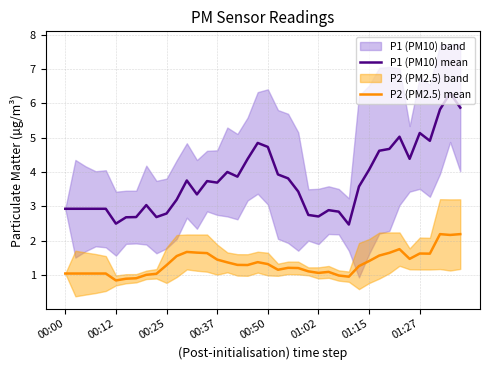

True or false: P1 (PM10) mean has a value of 5.1 at 01:27.

True